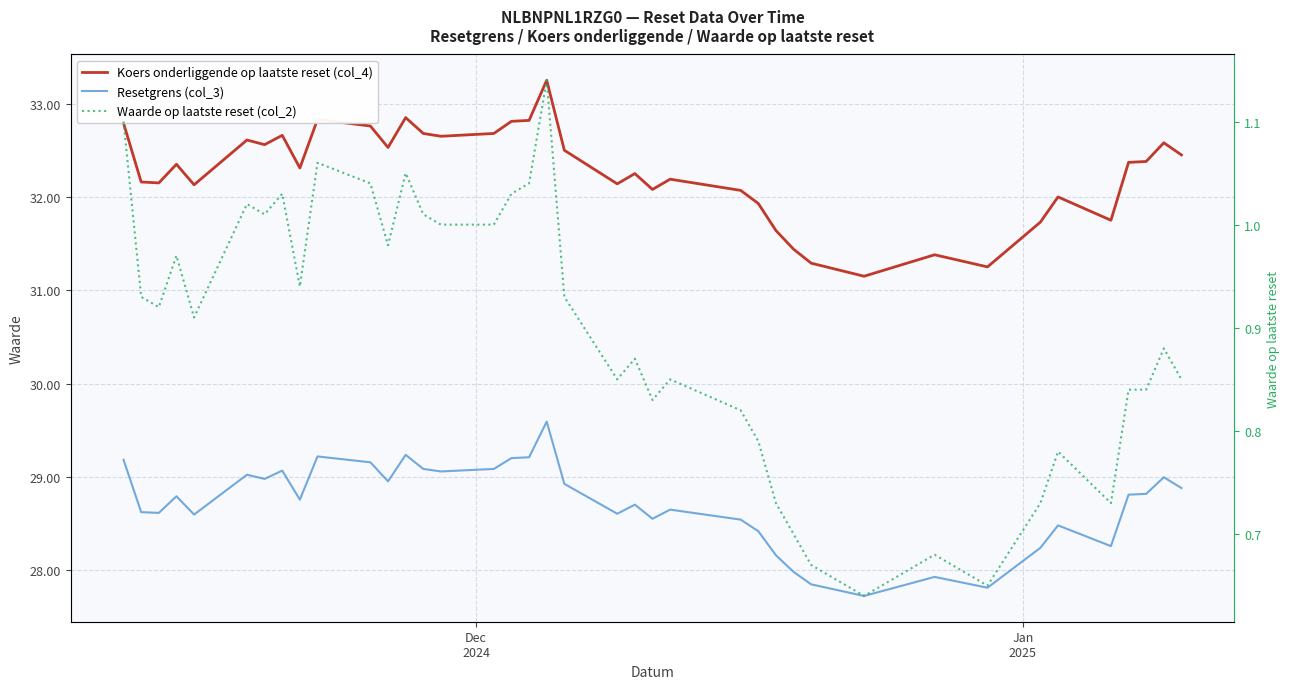

Is this an area chart (filled region under the line)?

No